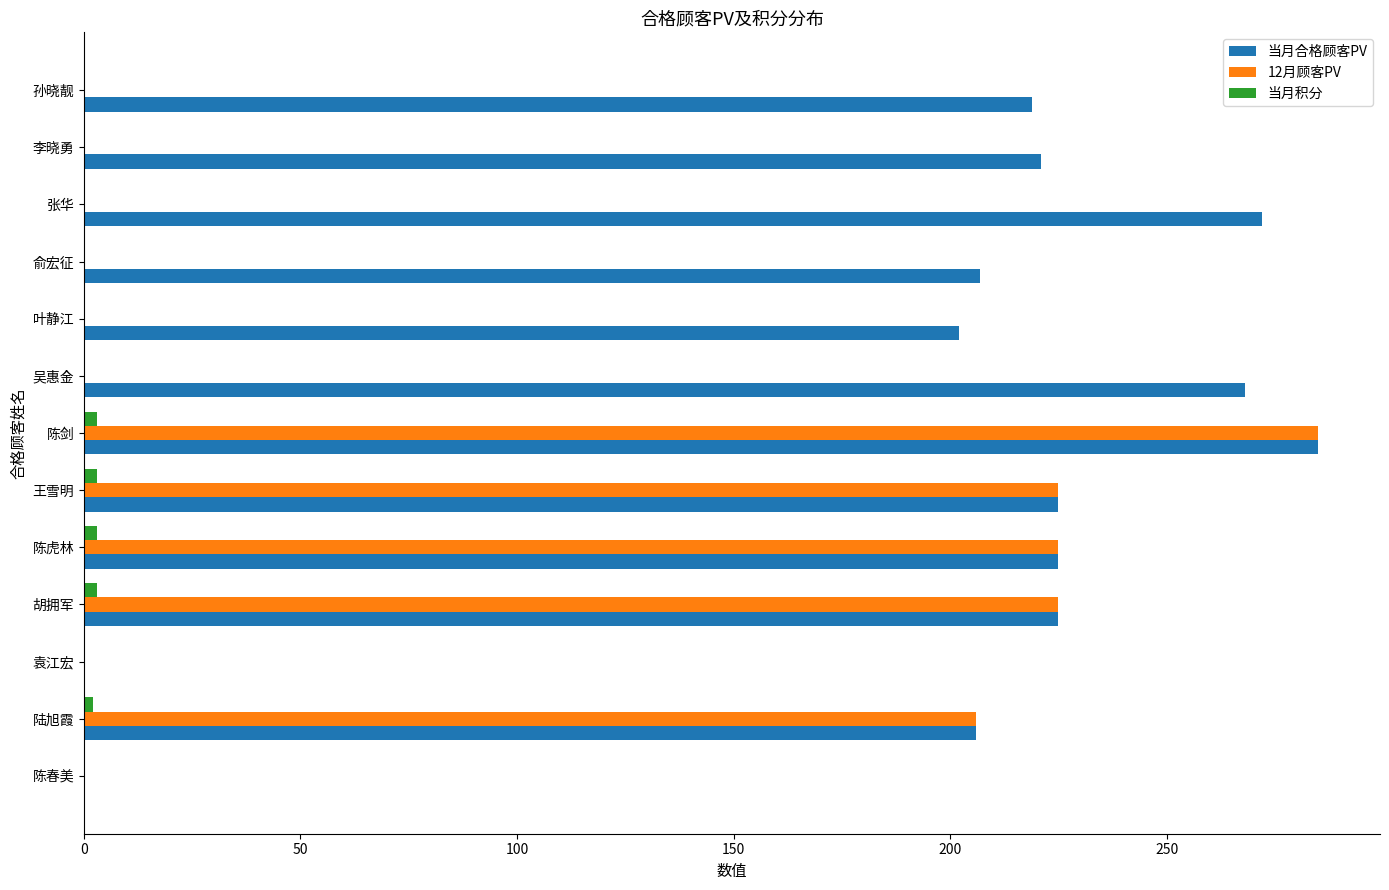

Between 吴惠金 and 叶静江, which series saw the biggest shift?

当月合格顾客PV